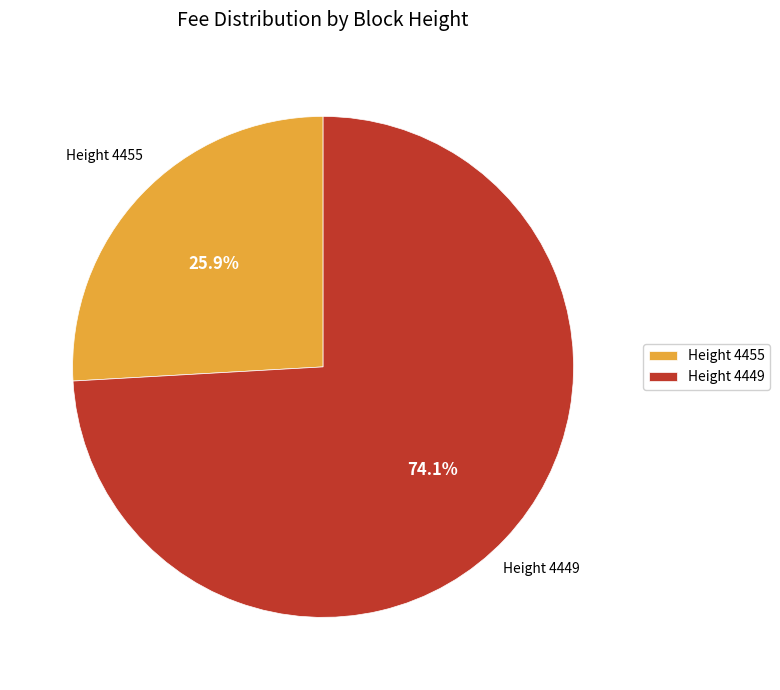

Which has a higher value, Height 4455 or Height 4449?

Height 4449